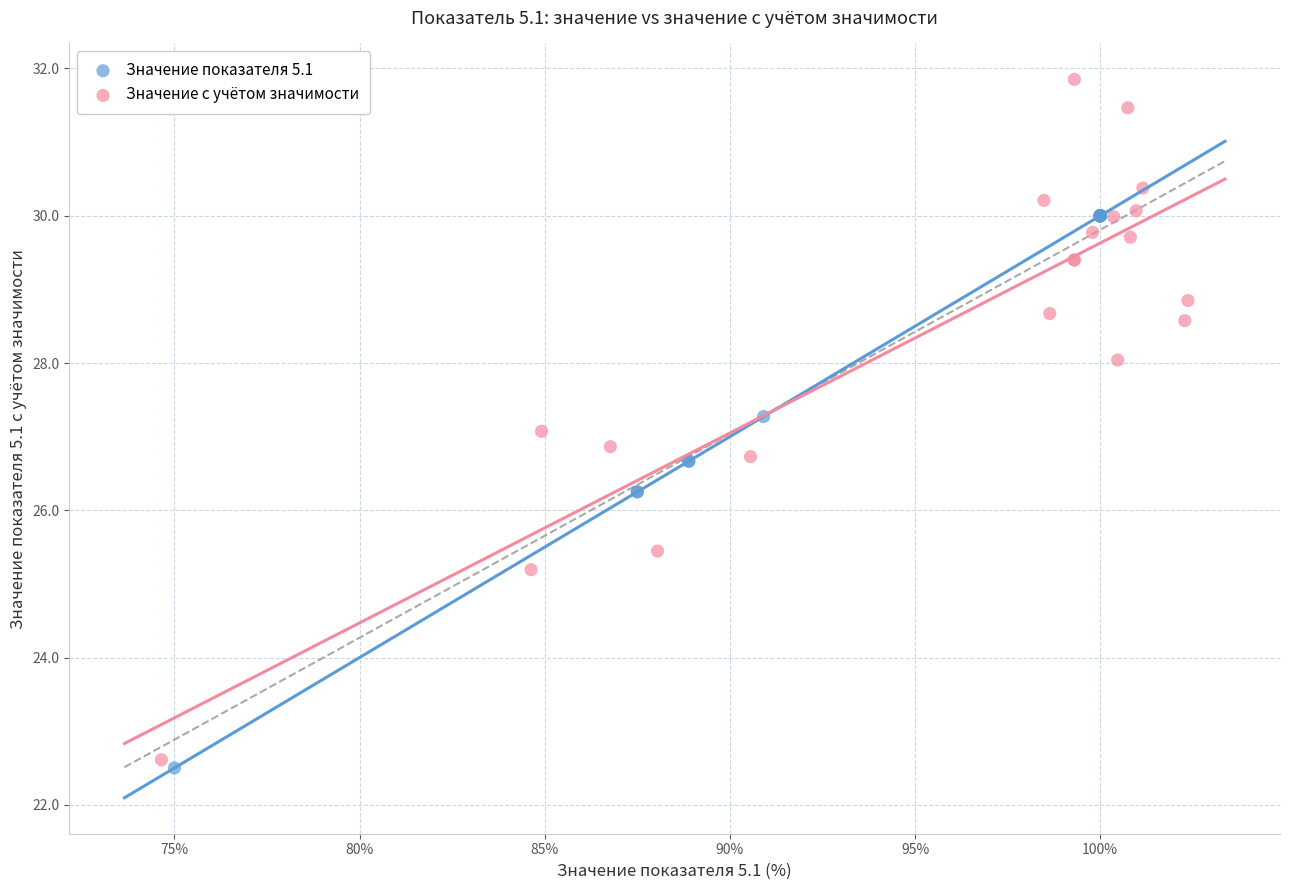

What are all the series names shown in the legend?

Значение показателя 5.1, Значение с учётом значимости